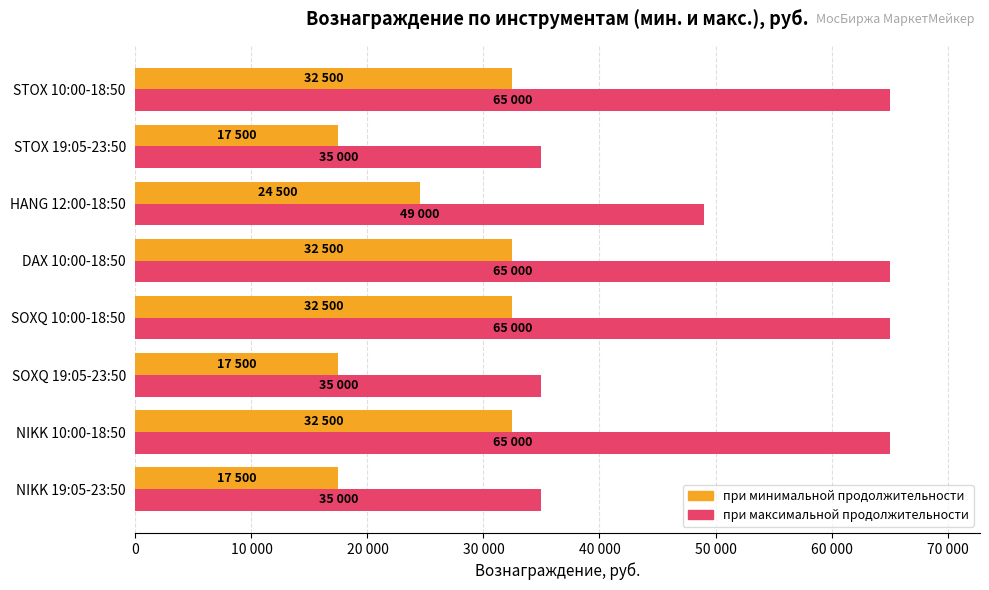

What are all the series names shown in the legend?

при минимальной продолжительности, при максимальной продолжительности